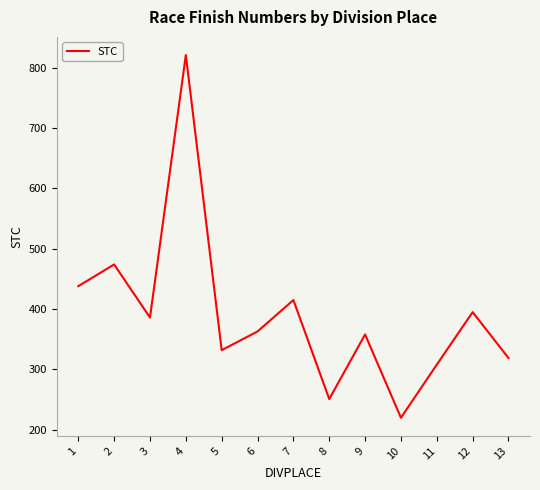

The chart shows a value of 415 at 7. True or false?

True